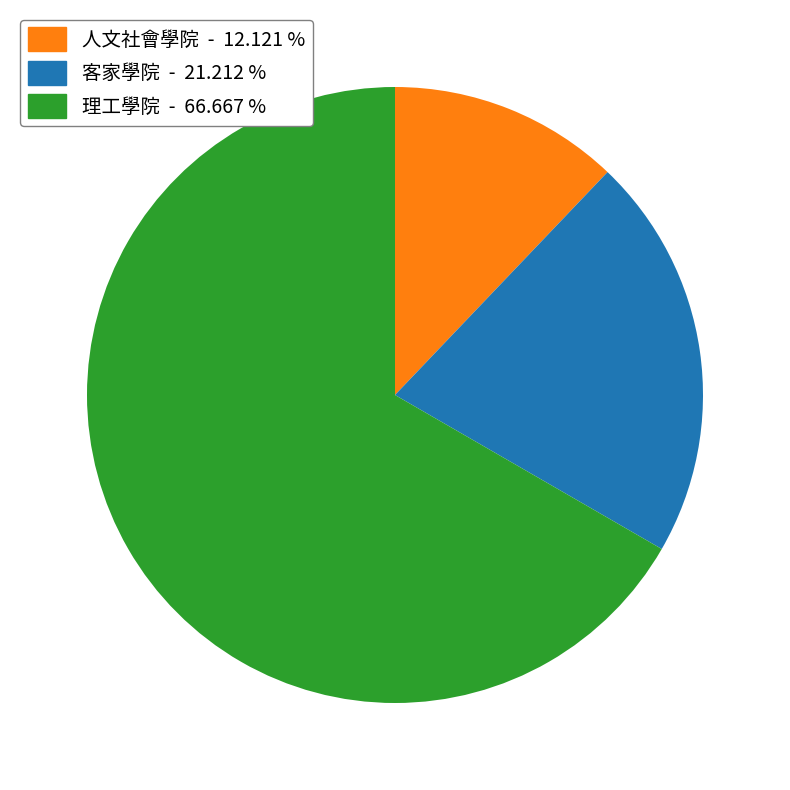

Is there any slice that represents more than half of the pie?

Yes